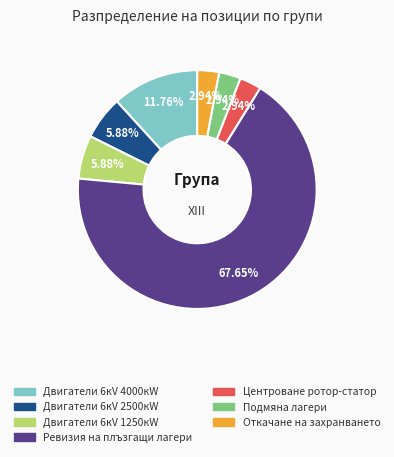

Does Ревизия на плъзгащи лагери represent more than half of the total?

Yes